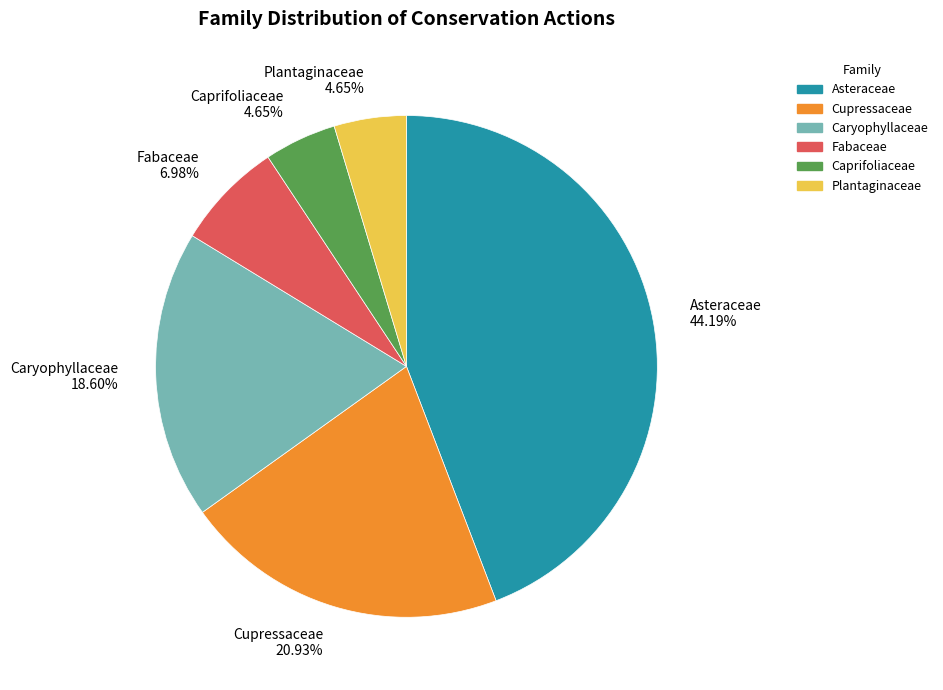

To the nearest percent, what is the combined percentage of Caryophyllaceae and Asteraceae?

63%